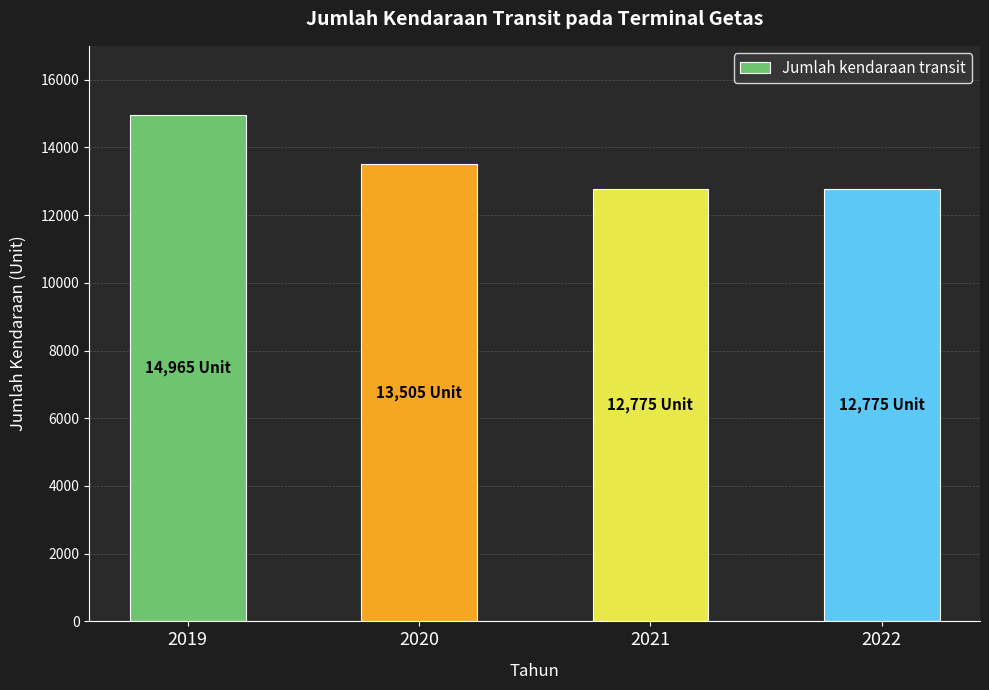

Is it true that the value at 2019 is 14965?

True